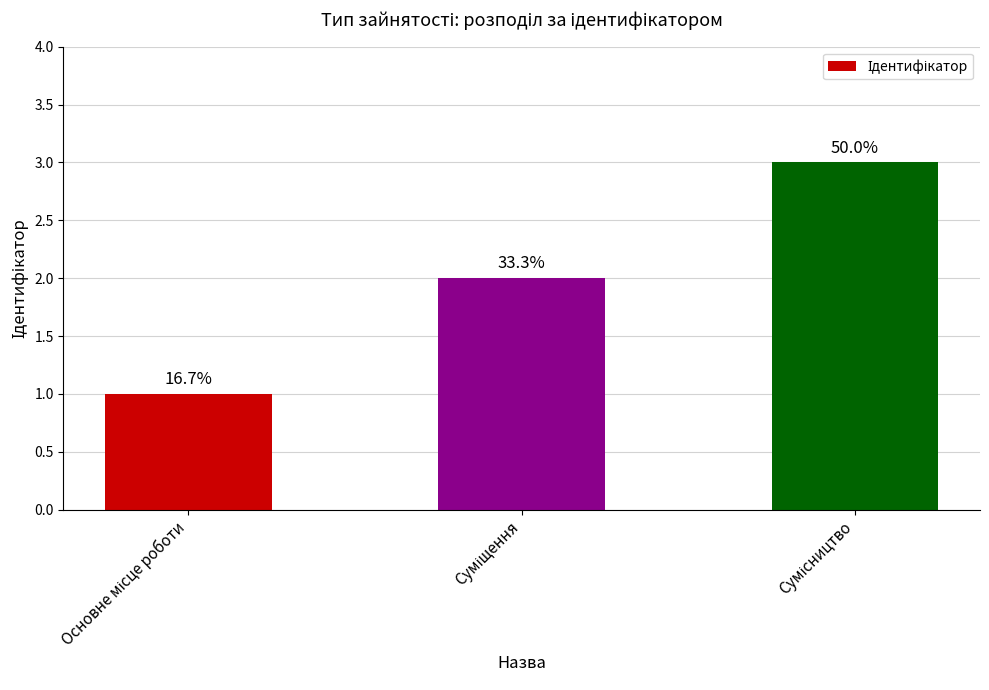

How many bars are there in total?

3